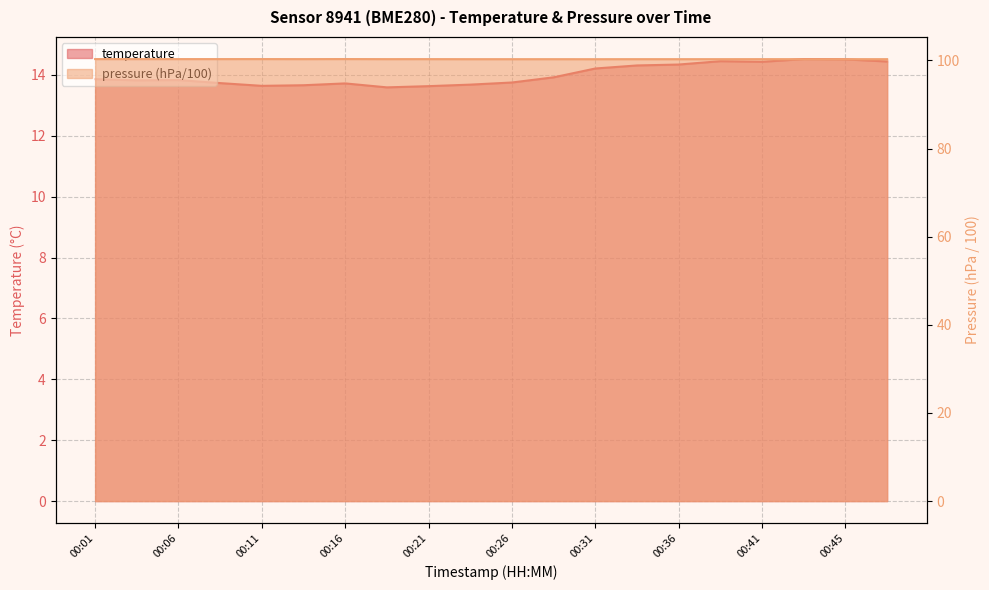

What is the approximate value of temperature at 00:14?

13.7